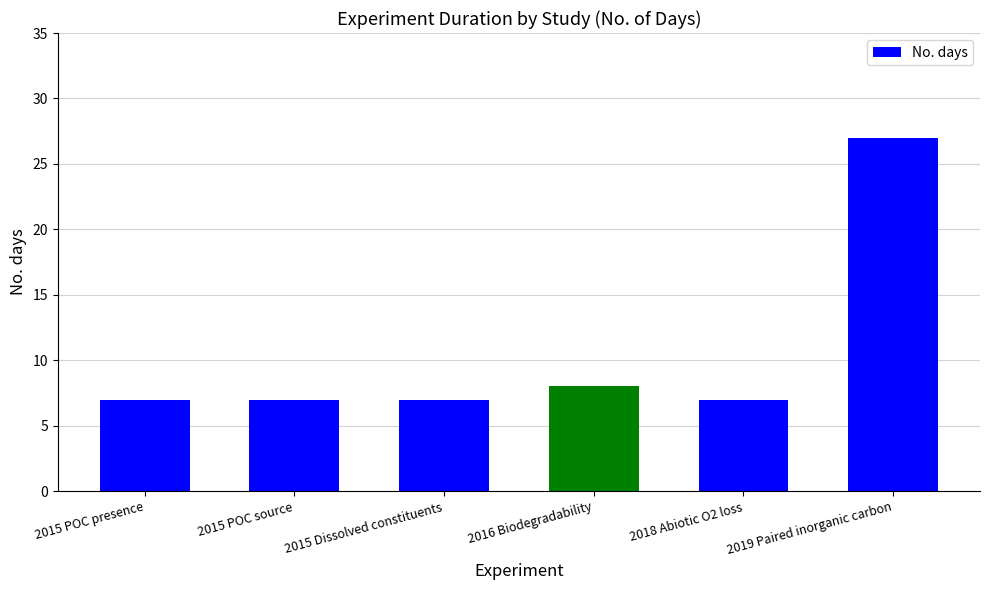

What is the minimum value shown in the chart?

7